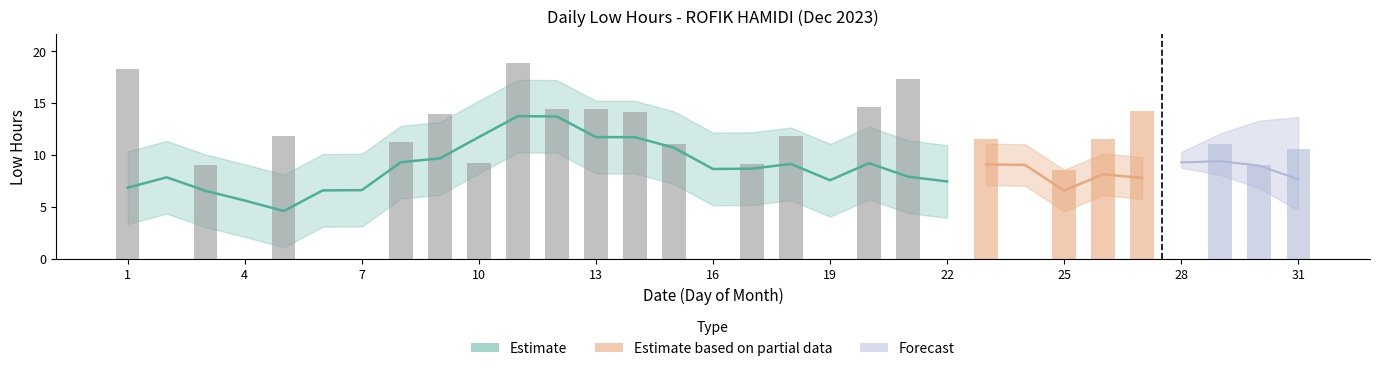

Is it true that the value at 16 is 11.6?

False